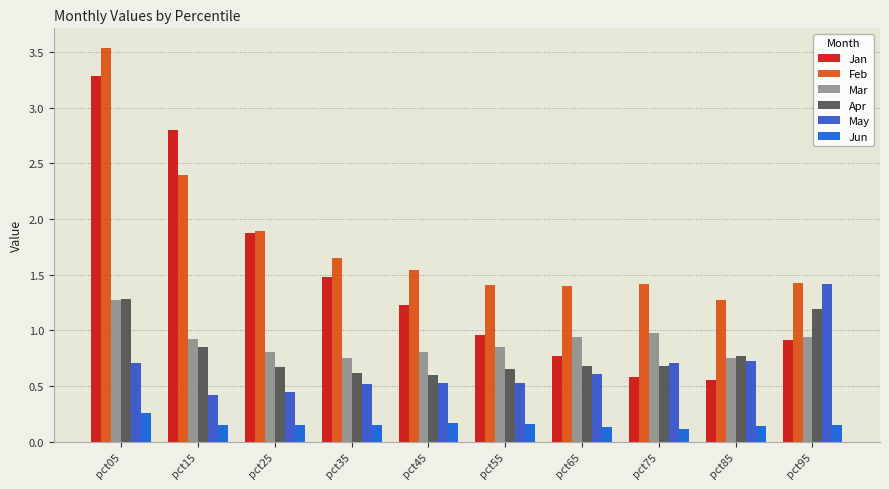

What is the difference between the second highest and second lowest values in the Apr series?

0.6